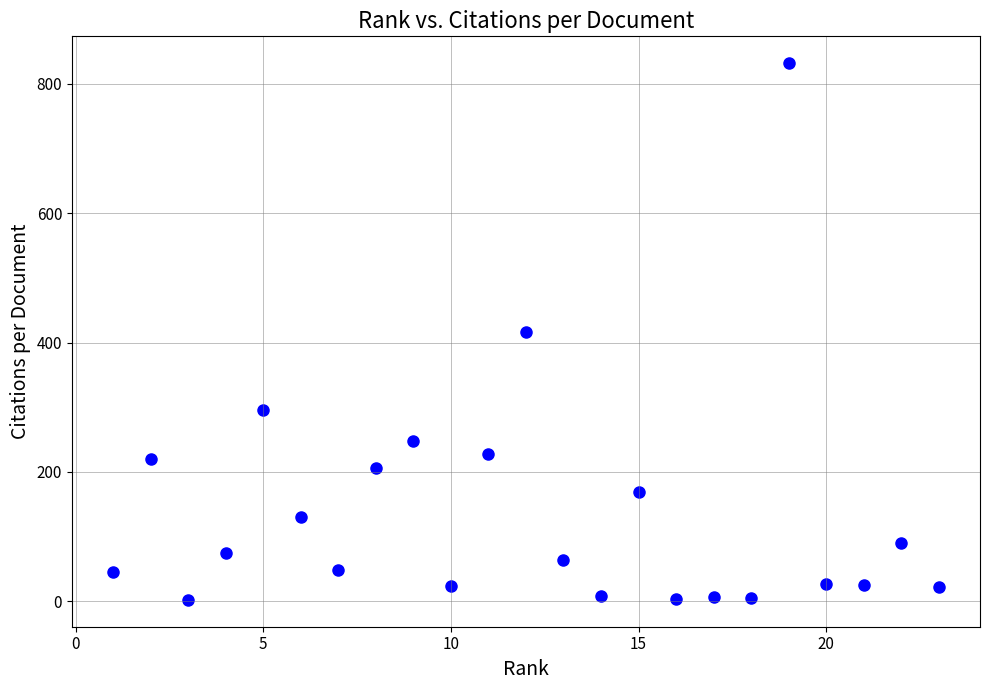

What is the range of X values (max minus min)?

22.0